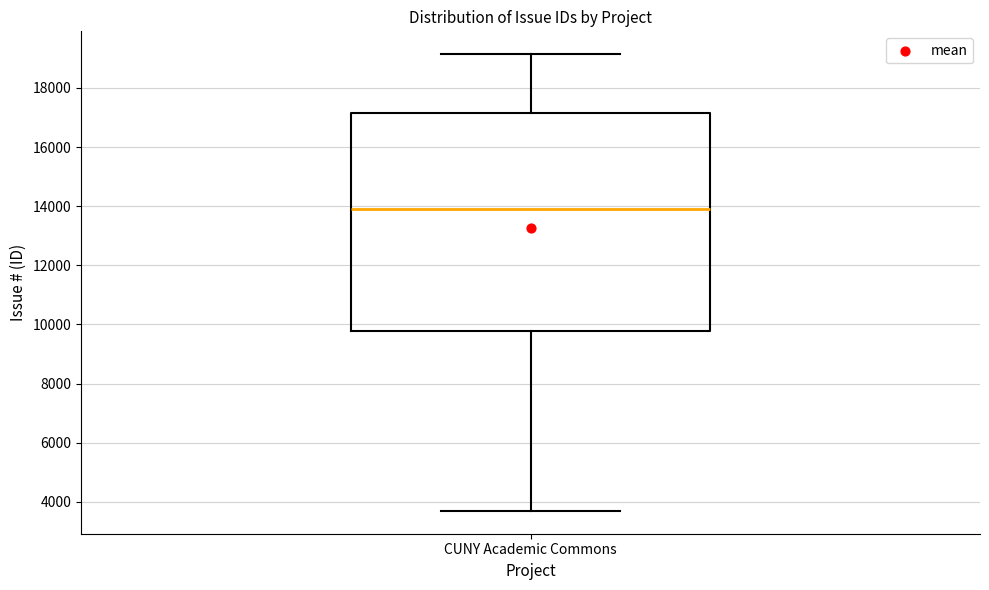

Where does the upper whisker of the box for CUNY Academic Commons end on the y-axis? The values are not printed on the chart, so give them approximately, as read against the axis.

19200